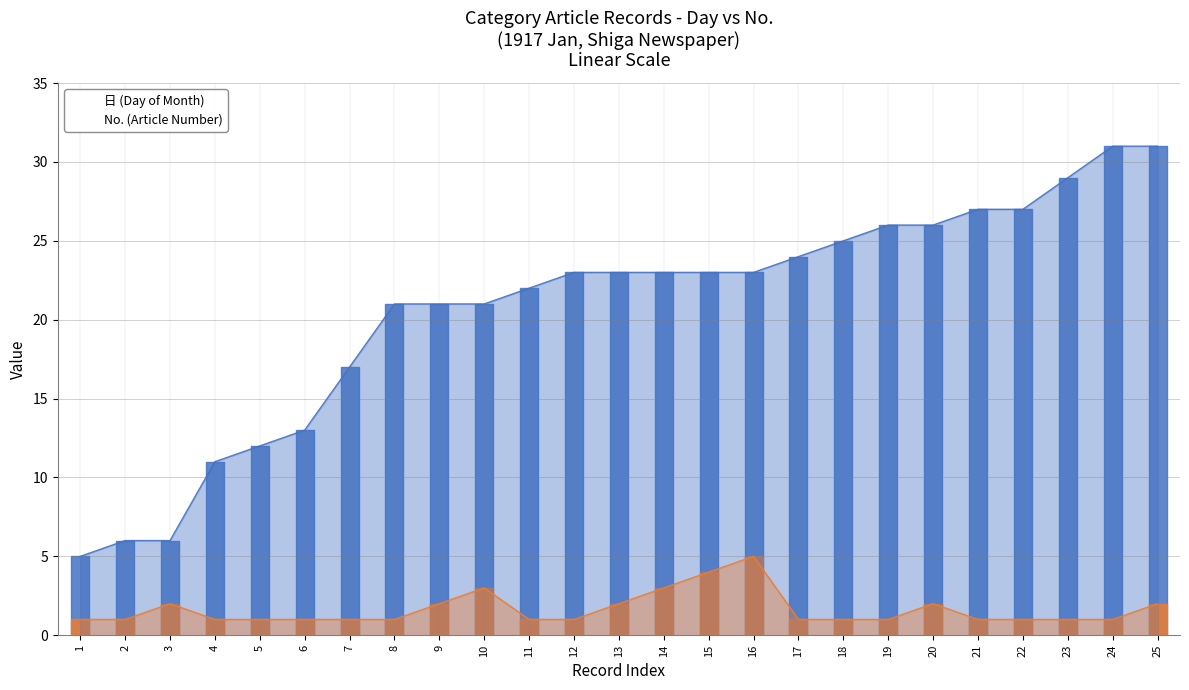

At which category does the chart reach its minimum across all series?

1